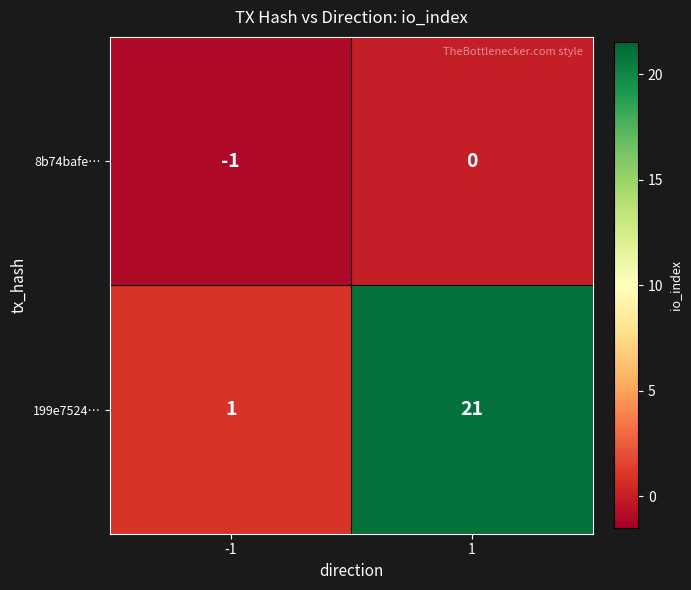

At which category is the sum across all series the highest?

1